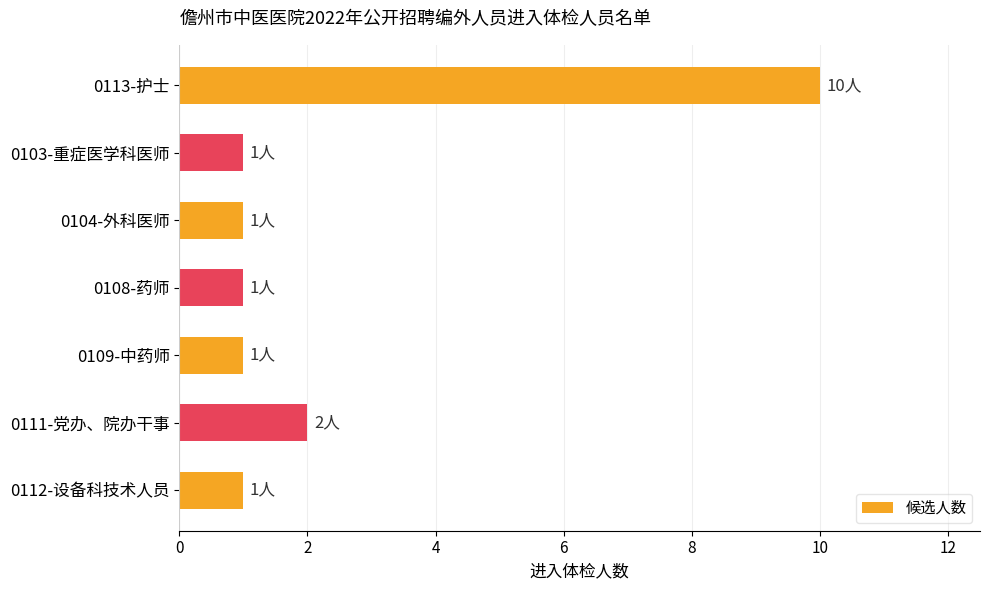

The value at 0113-护士 is 17. True or false?

False